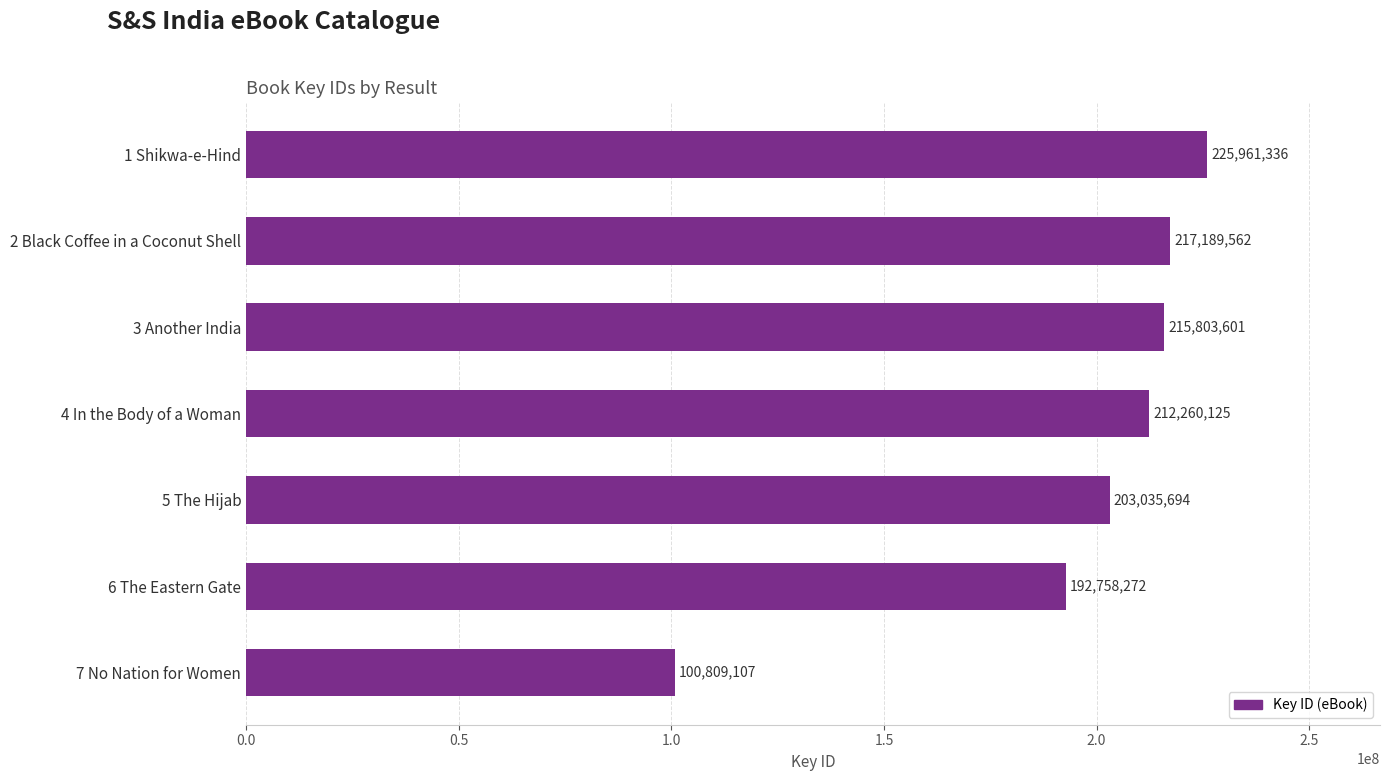

Reading bottom to top, list all the values displayed in this chart.

100809107	192758272	203035694	212260125	215803601	217189562	225961336